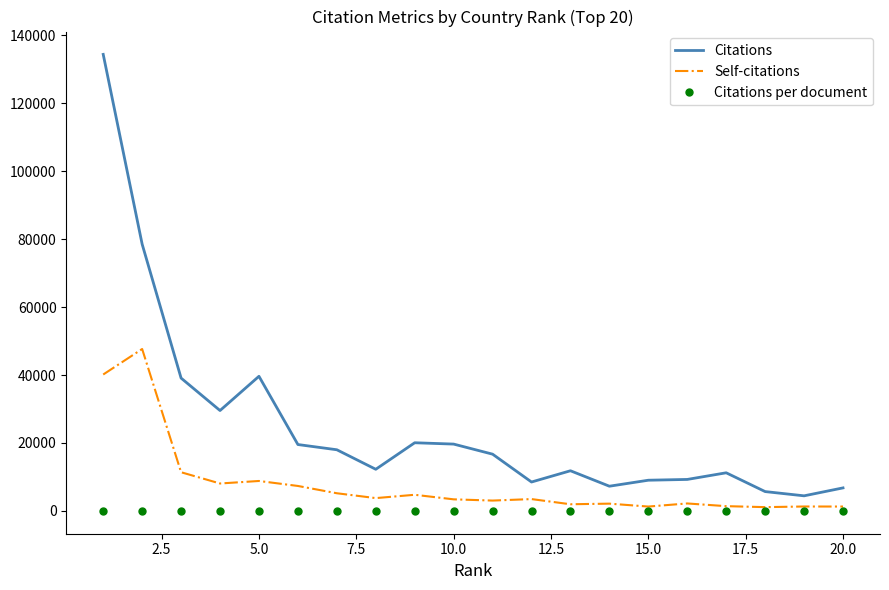

What is the sum of all Citations values?

501453.0